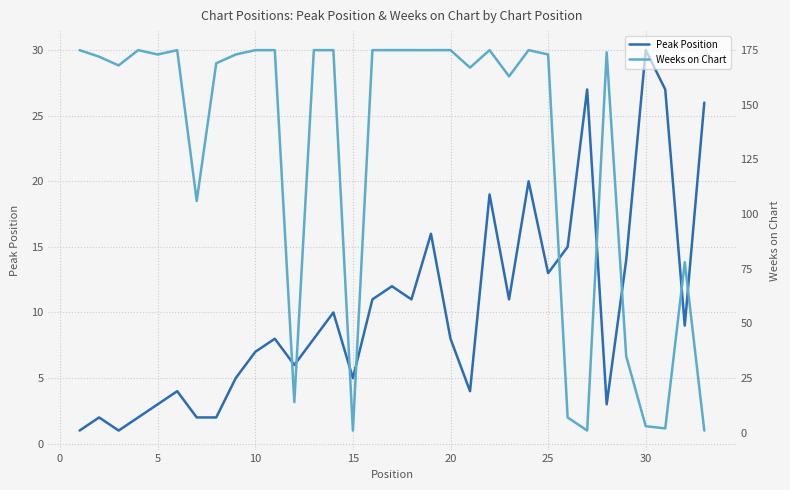

How many values in the Peak Position series exceed 8?

16